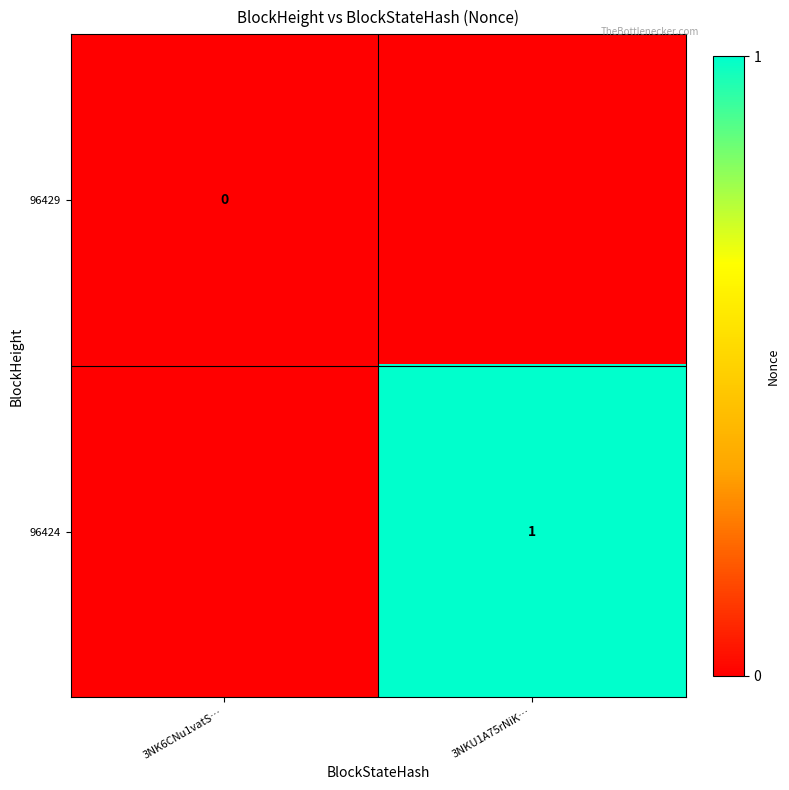

The value of 96424 at 3NKU1A75rNiK… is 2. True or false?

False